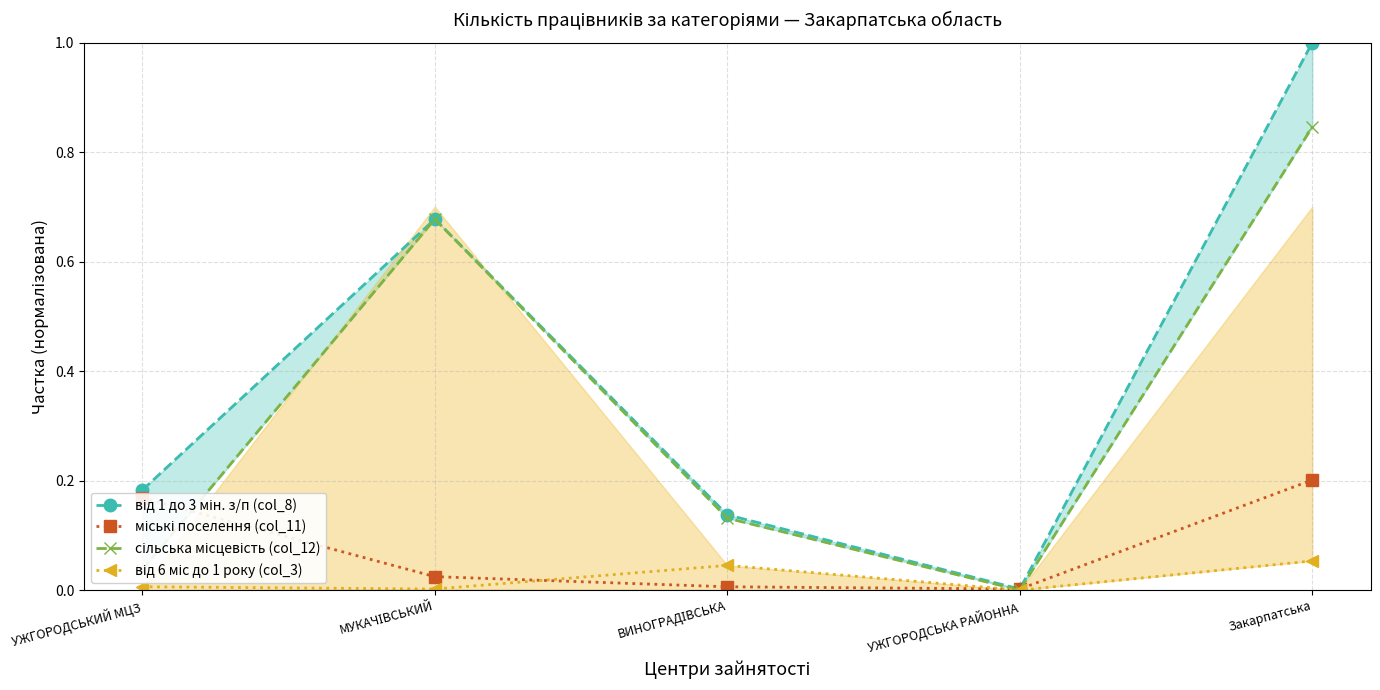

Is the value of міські поселення (col_11) at УЖГОРОДСЬКИЙ МЦЗ greater than the value of від 6 міс до 1 року (col_3) at УЖГОРОДСЬКА РАЙОННА?

Yes